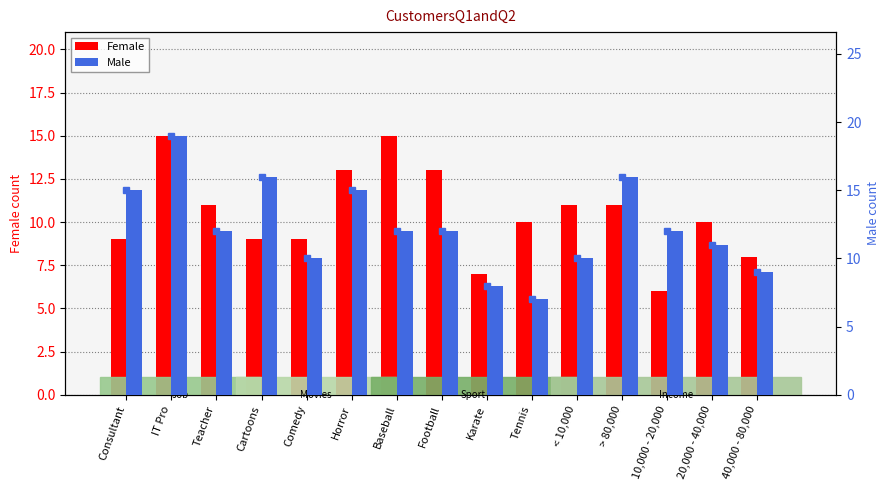

What is the difference between the Male values at > 80,000 and Baseball?

4